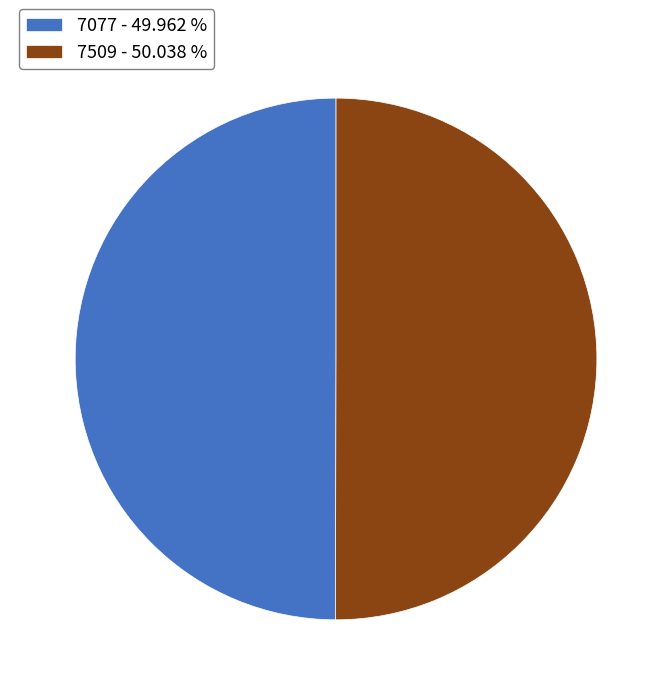

Count the number of slices in the pie.

2